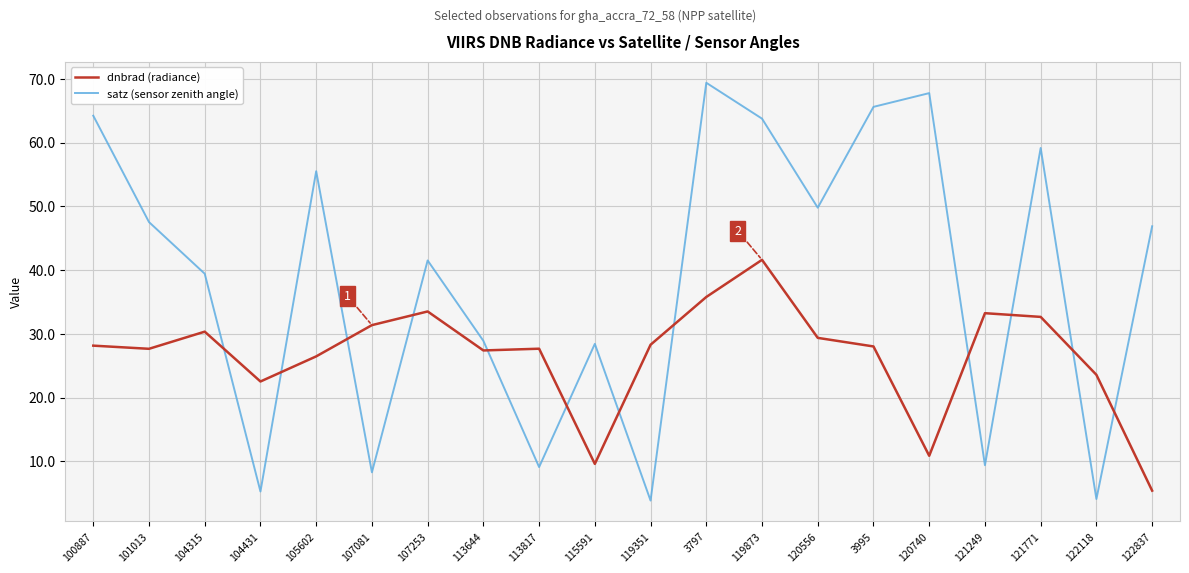

What is the difference between the satz (sensor zenith angle) values at 100887 and 3797?

5.2